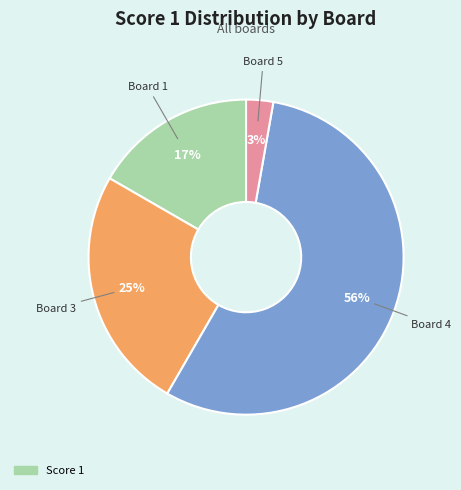

Is there any slice that represents more than half of the pie?

Yes